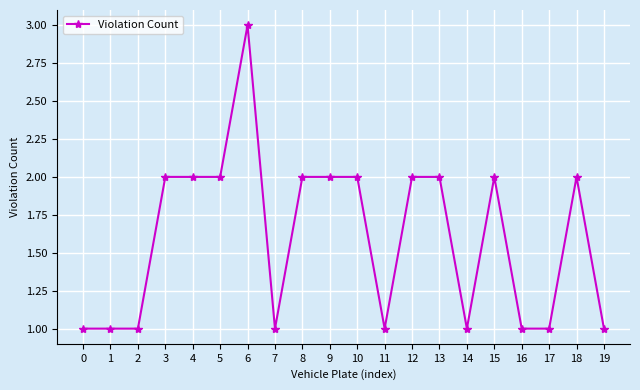

What is the difference between the maximum and minimum values?

2